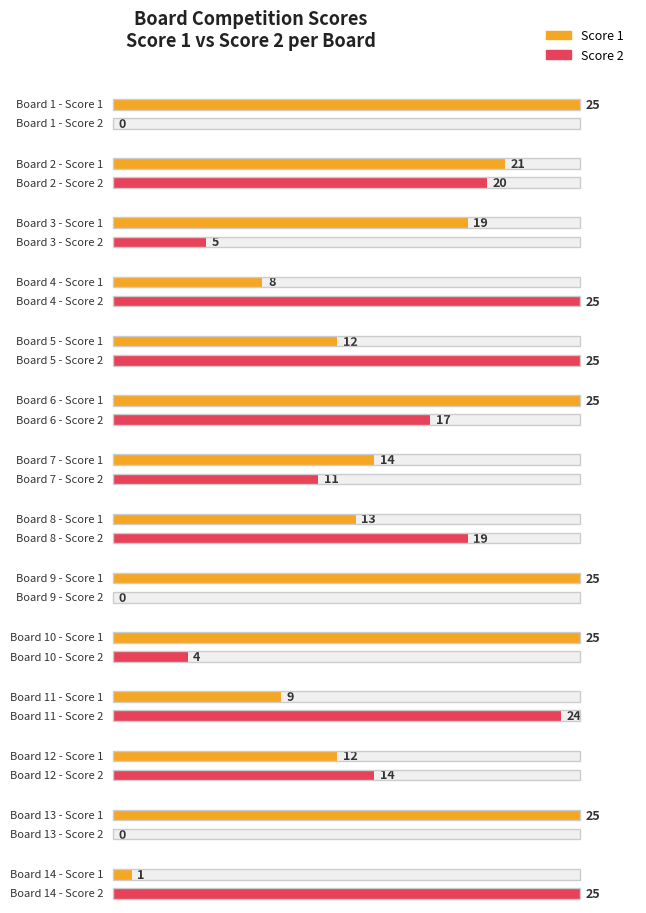

What is the difference between the maximum and minimum values in the Score 1 series?

24